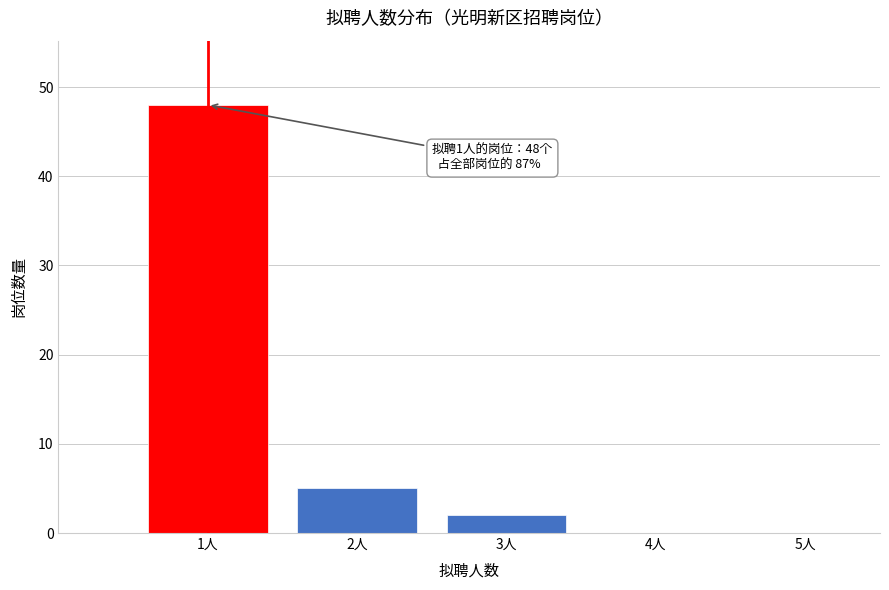

Over which range of the x-axis is the bar tallest?

0.5 to 1.5